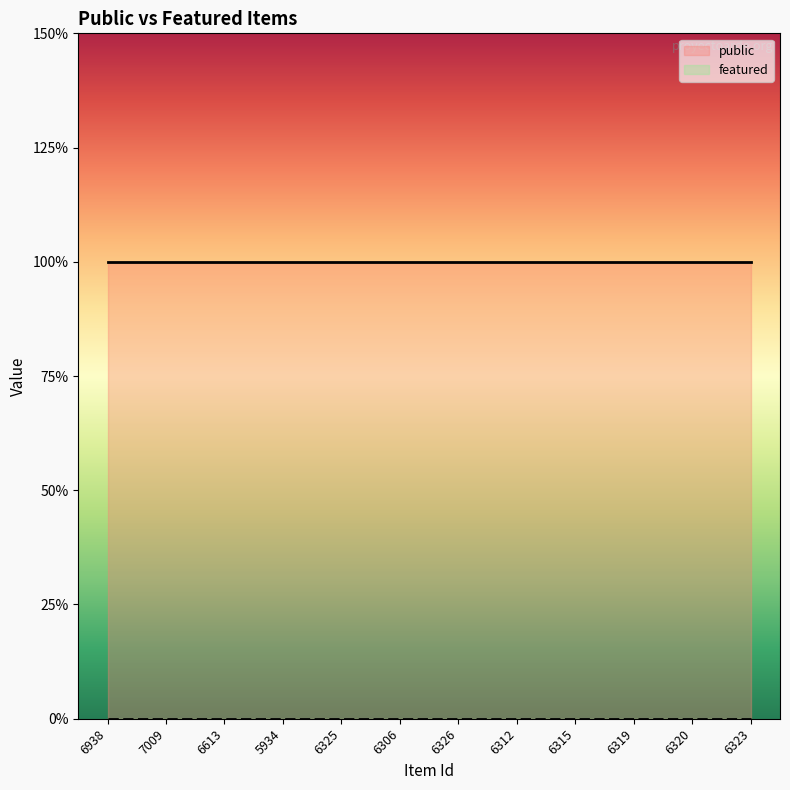

Reading right to left, what are all the values shown in this chart?

public: 1	1	1	1	1	1	1	1	1	1	1	1
featured: 0	0	0	0	0	0	0	0	0	0	0	0